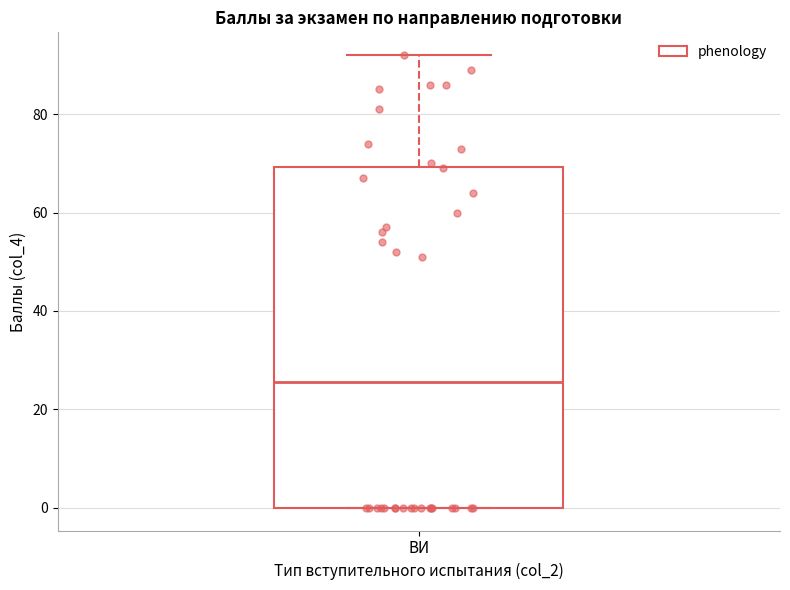

Where does the upper whisker of the box for ВИ end on the y-axis? The values are not printed on the chart, so give them approximately, as read against the axis.

92